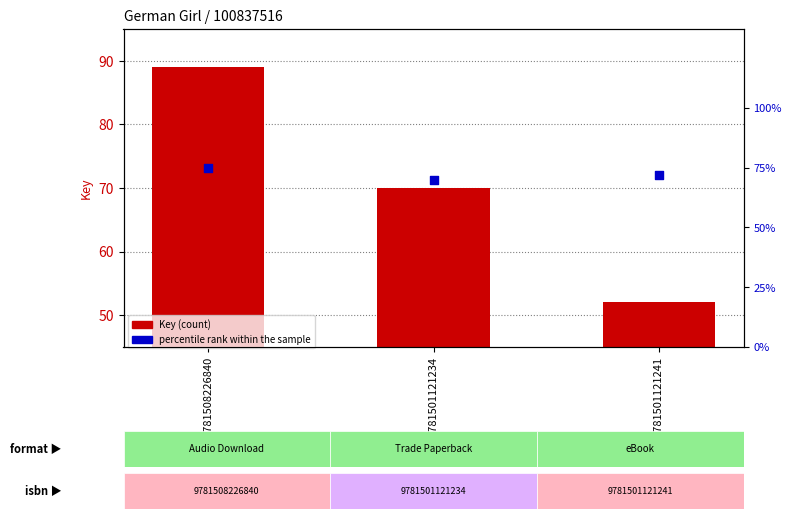

Which series has the widest spread of Y values?

Key (count)